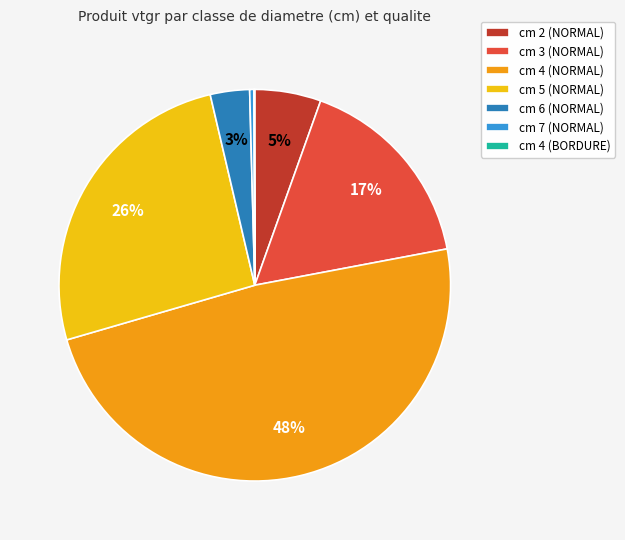

Between cm 4 (NORMAL) and cm 7 (NORMAL), which is larger?

cm 4 (NORMAL)